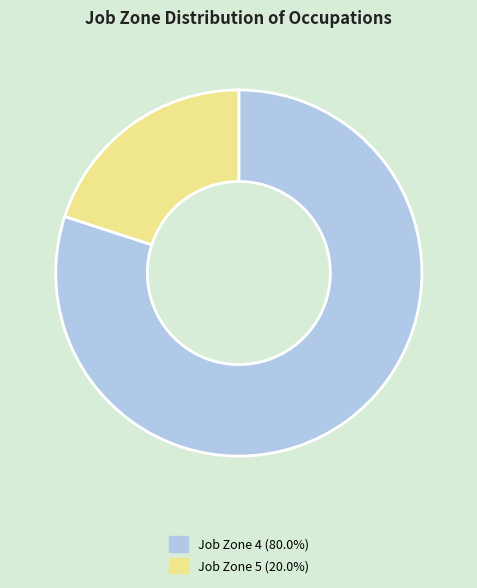

What is the ratio of the value at Job Zone 4 (80.0%) to the value at Job Zone 5 (20.0%)?

4.0